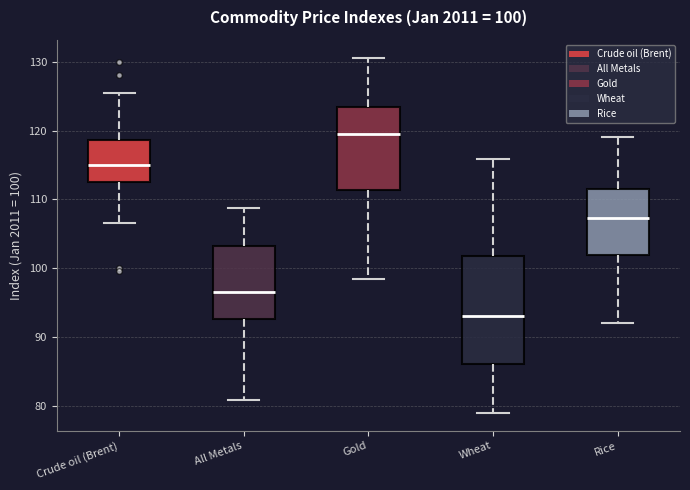

Which box is the tallest, from its lower edge to its upper edge?

Wheat